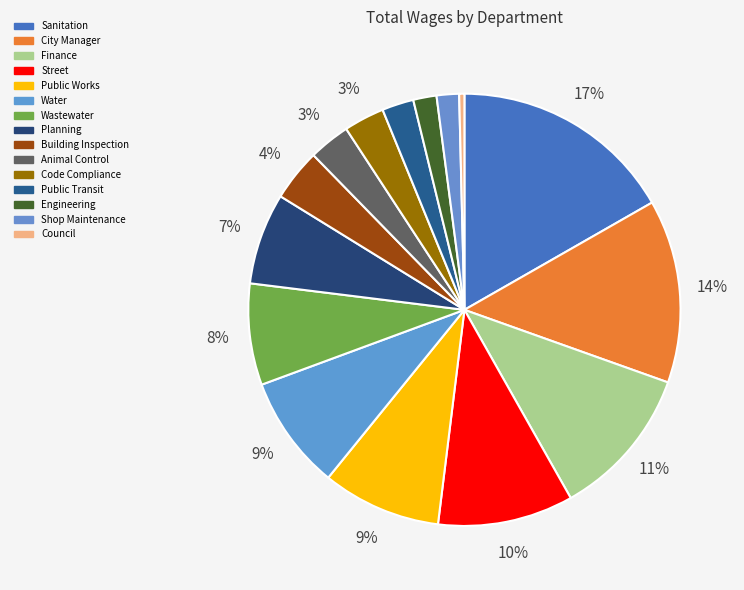

How many segments does this pie chart have?

15